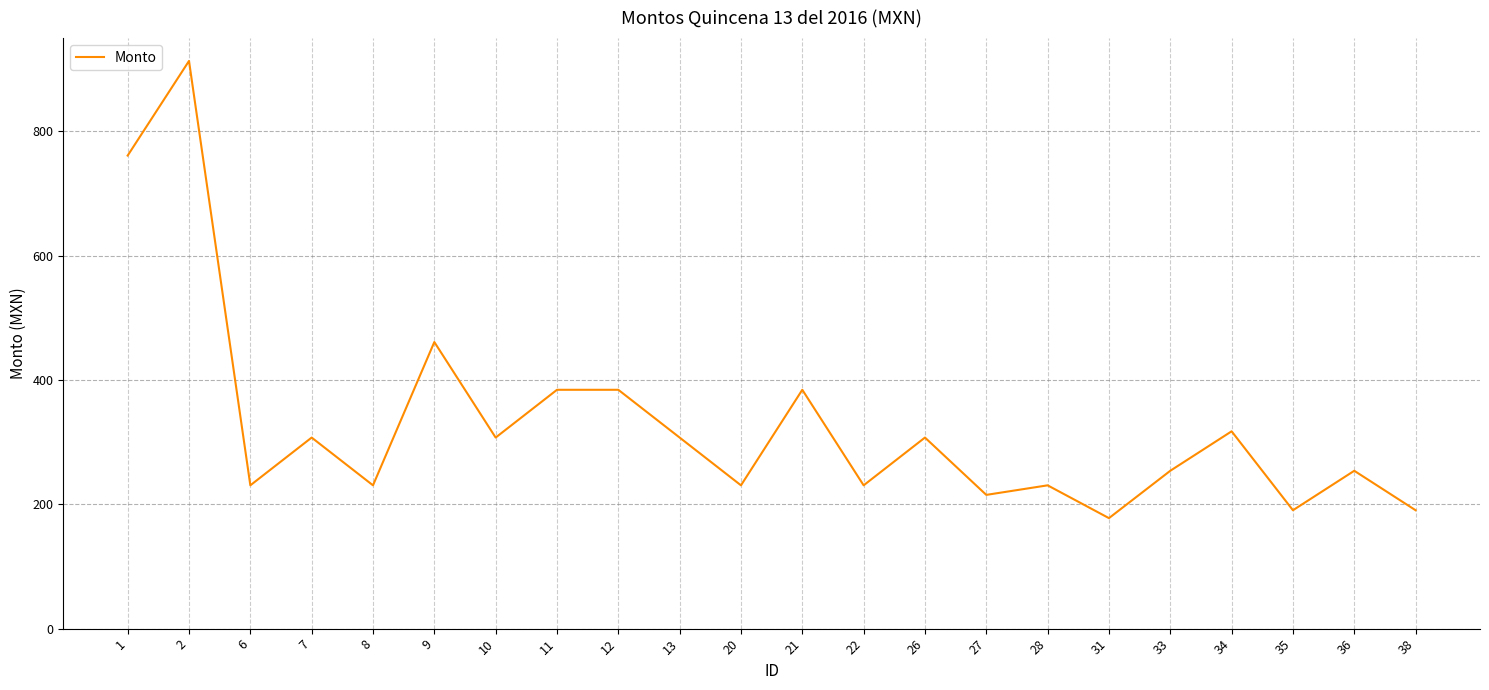

Is it true that the value at 10 is 548.9?

False